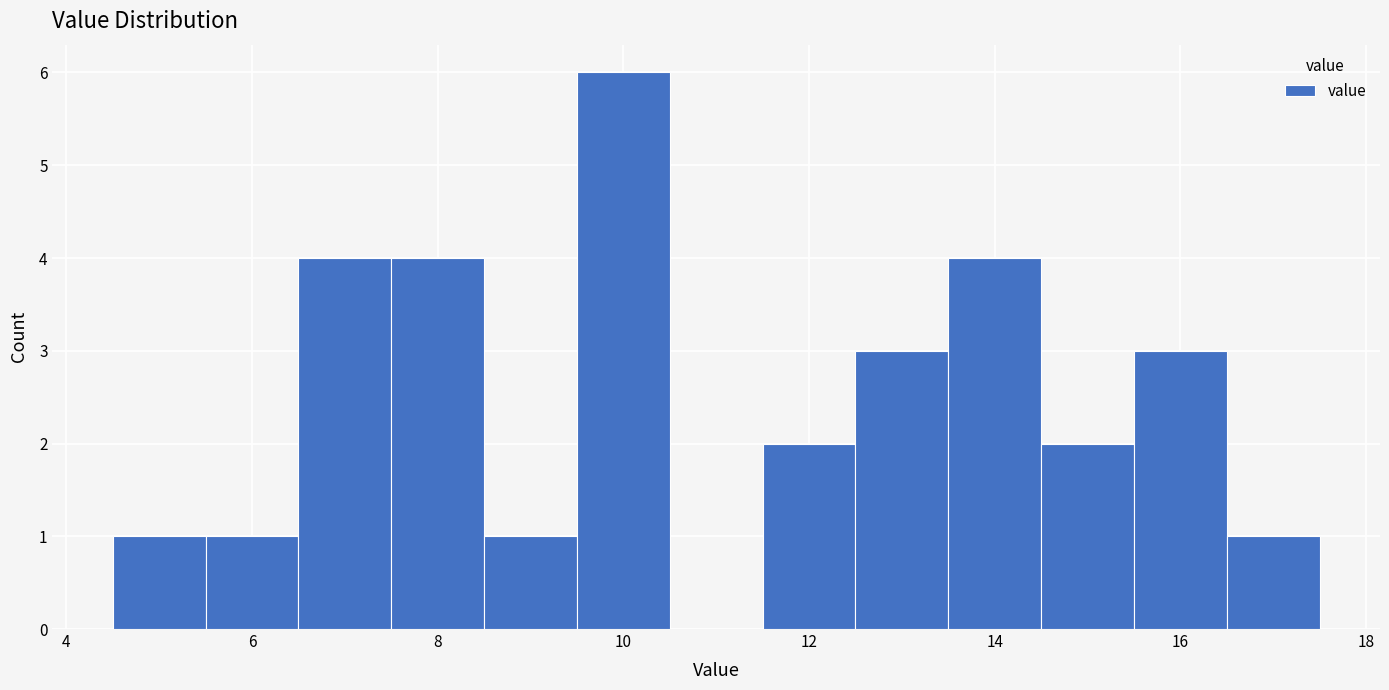

Which range on the x-axis has the tallest bar?

9.5 to 10.5